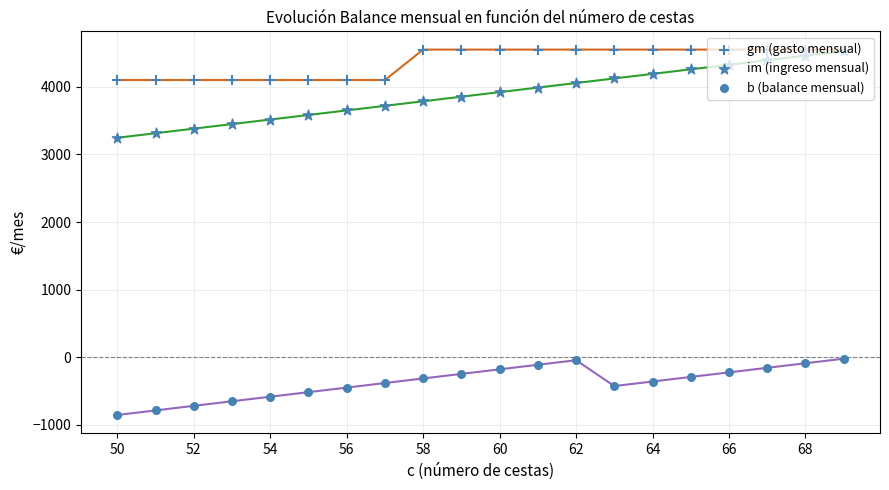

At how many categories does at least one series exceed 1664?

20